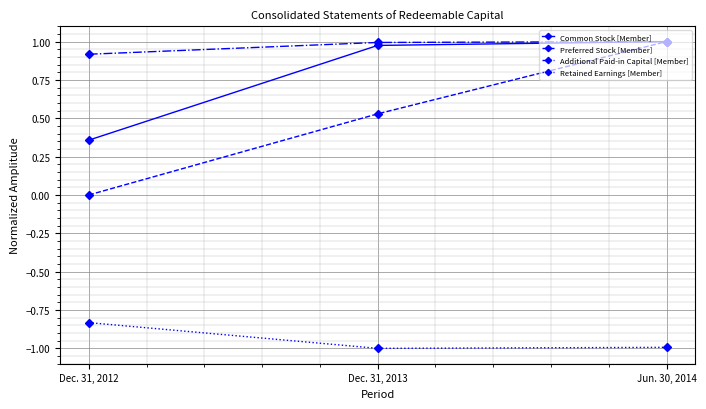

Is the value of Preferred Stock [Member] at Jun. 30, 2014 greater than the value of Retained Earnings [Member] at Jun. 30, 2014?

Yes